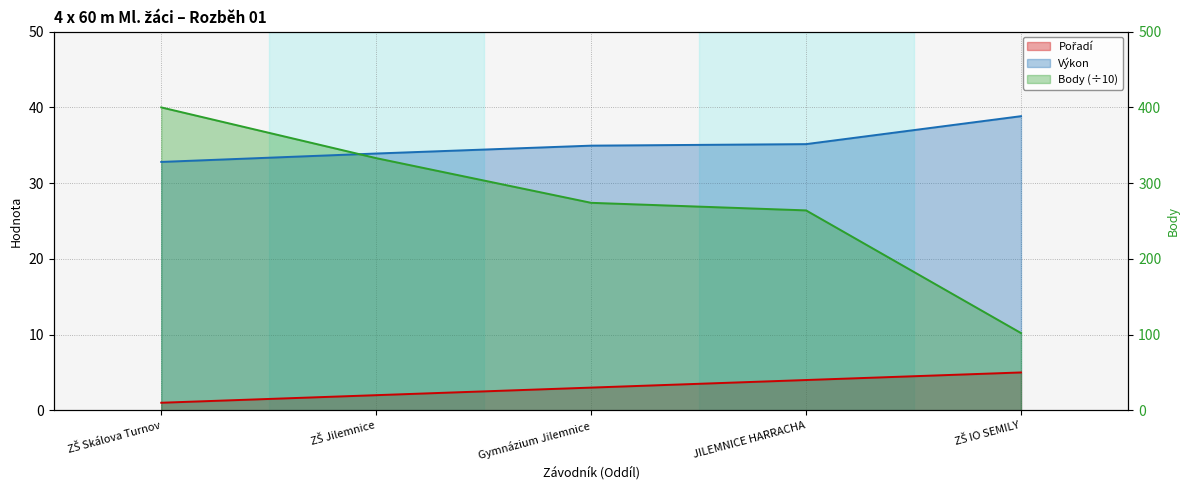

Reading right to left, transcribe all the data shown in this chart.

Pořadí: 5.0	4.0	3.0	2.0	1.0
Výkon: 38.8	35.1	35.0	33.9	32.8
Body: 10.2	26.4	27.4	33.3	40.0